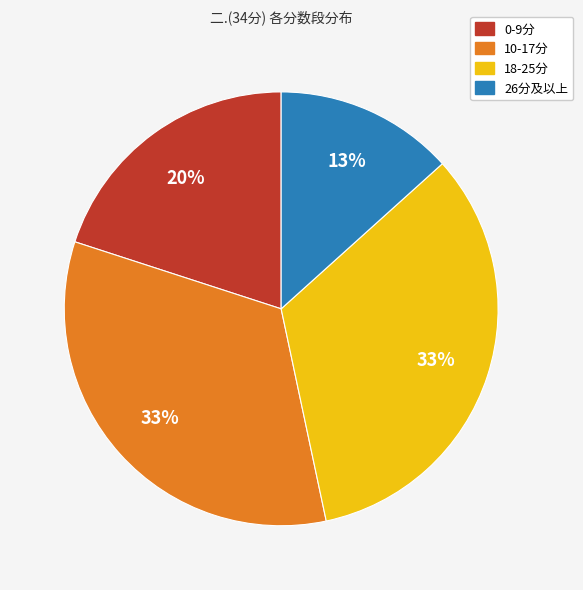

Does any single category account for the majority?

No